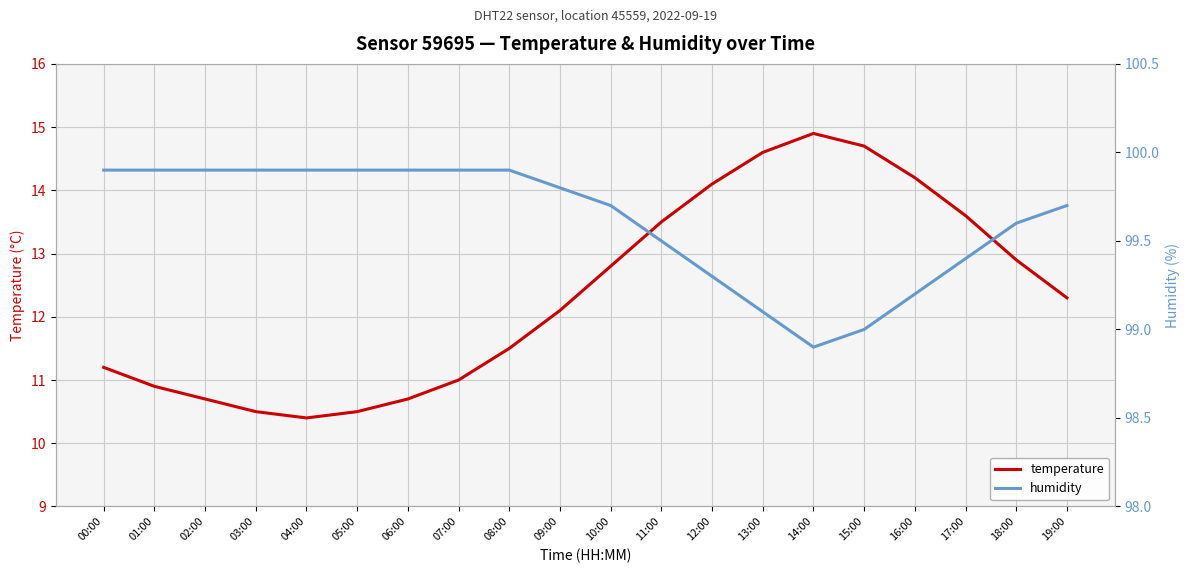

True or false: humidity and temperature intersect in this chart.

False